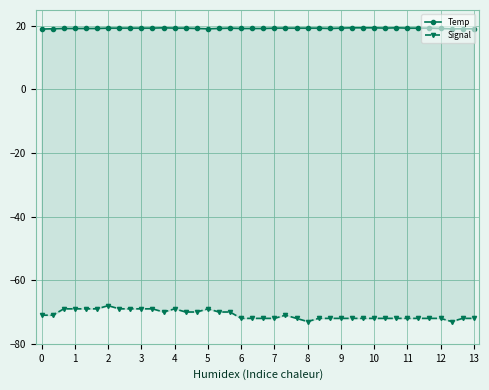

What is the greatest value displayed?

19.4